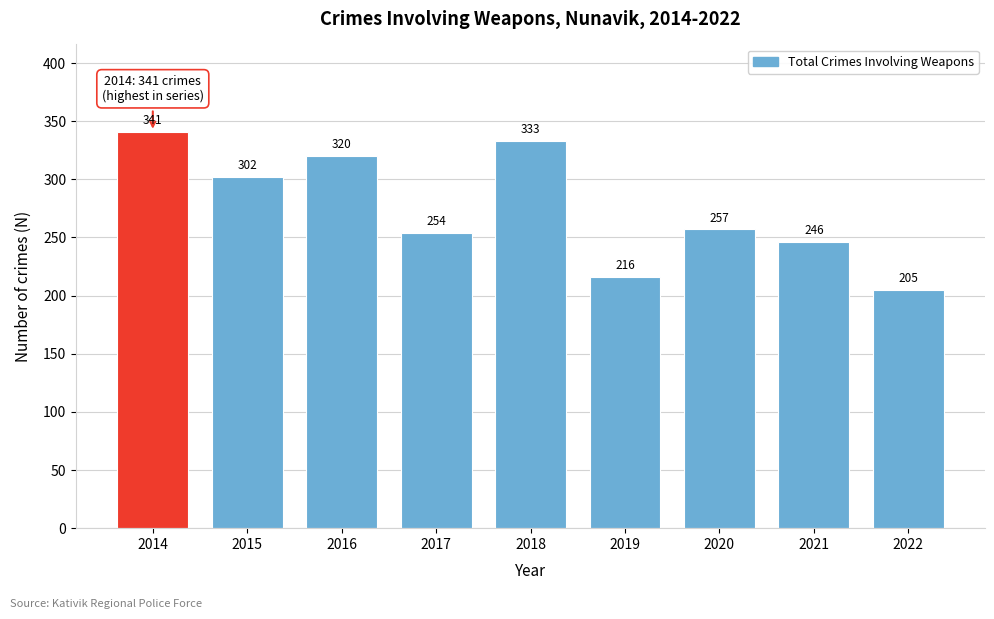

Reading right to left, list all the values displayed in this chart.

2022=205	2021=246	2020=257	2019=216	2018=333	2017=254	2016=320	2015=302	2014=341